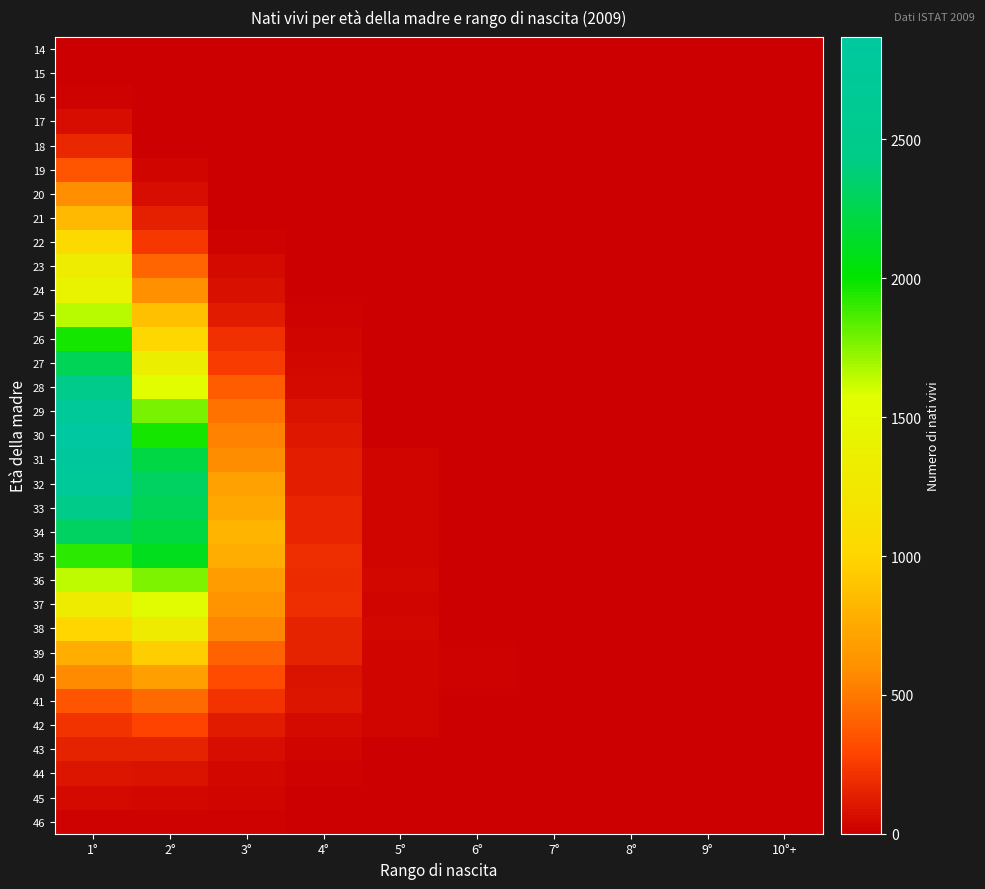

What is the spread (max minus min) of values at 4°?

195